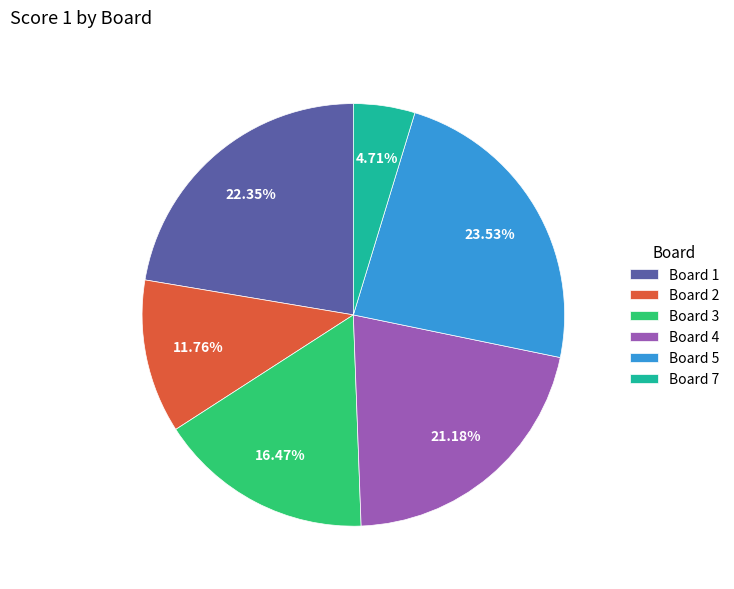

How many segments does this pie chart have?

6